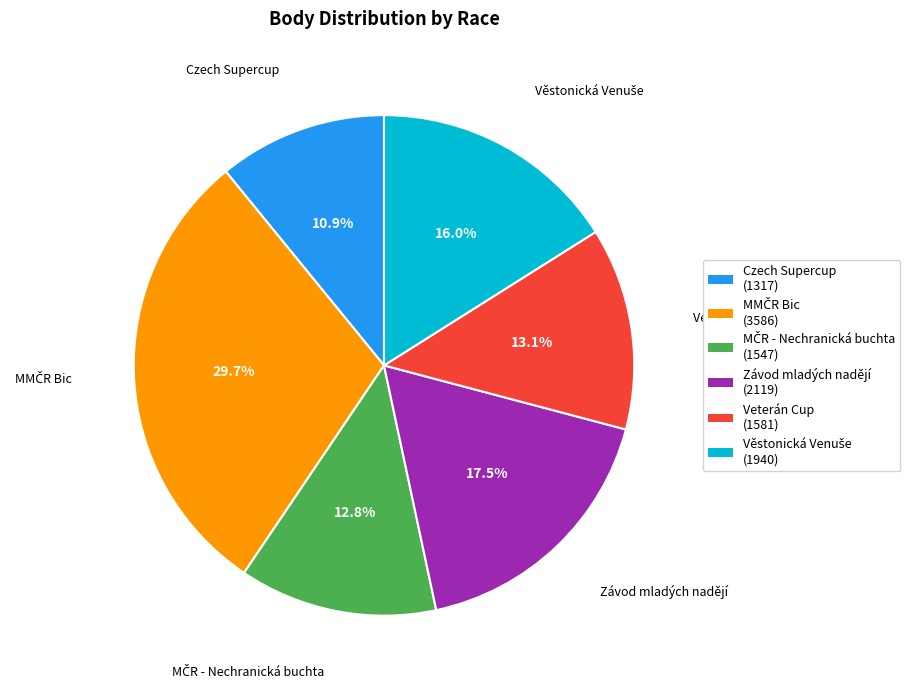

Is Veterán Cup the majority of the pie?

No